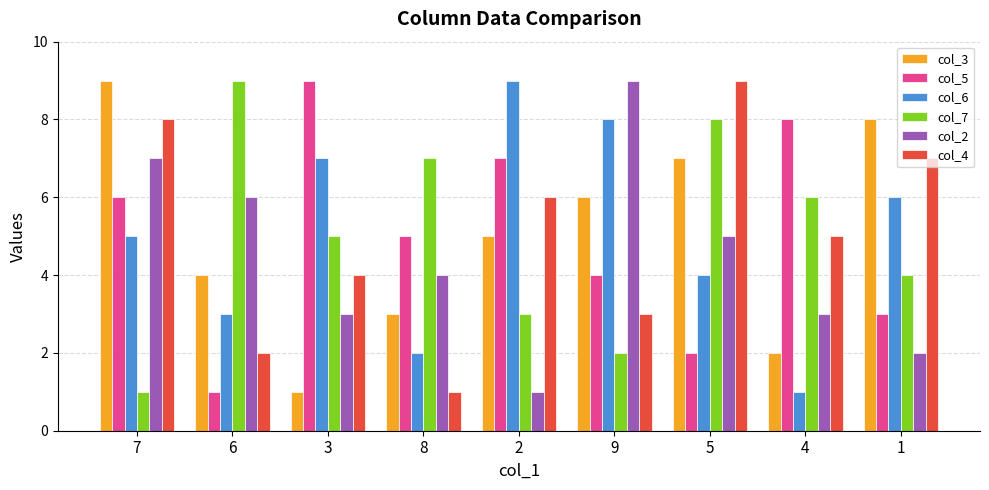

At which label does col_6 reach its peak?

2